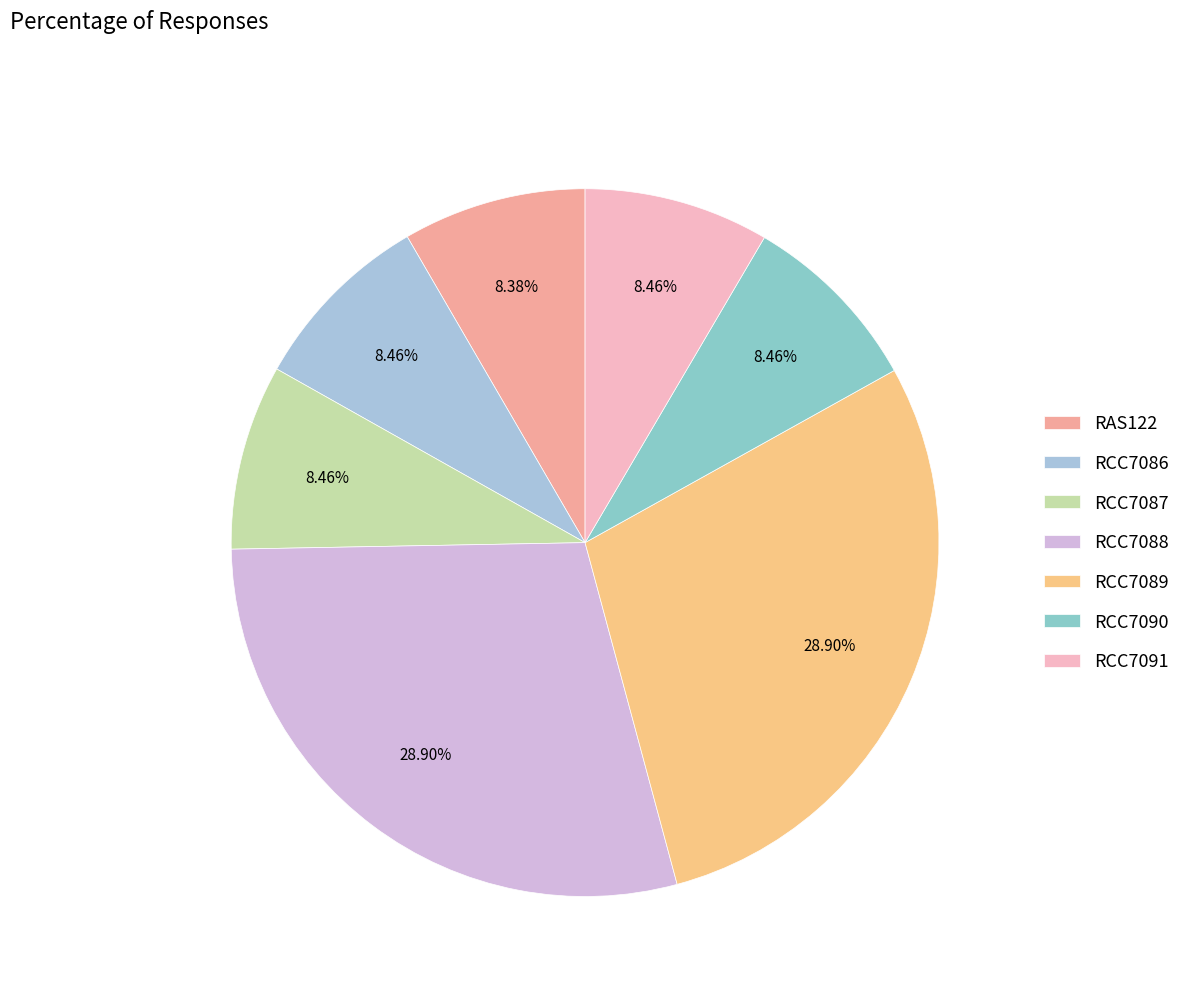

To the nearest percent, what portion does RCC7086 represent?

8%